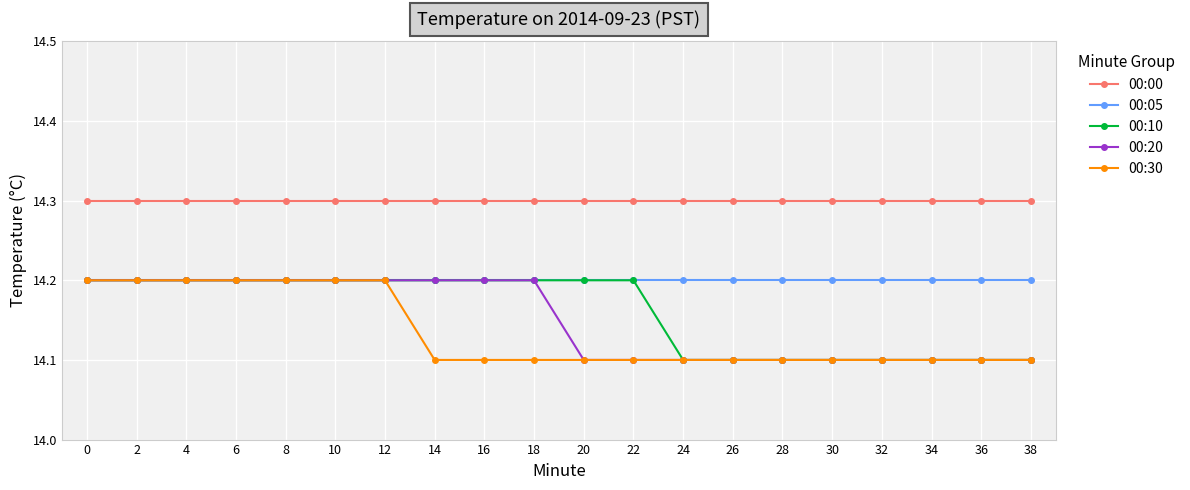

Reading right to left, what are all the values shown in this chart?

00:00: 38=14.3	36=14.3	34=14.3	32=14.3	30=14.3	28=14.3	26=14.3	24=14.3	22=14.3	20=14.3	18=14.3	16=14.3	14=14.3	12=14.3	10=14.3	8=14.3	6=14.3	4=14.3	2=14.3	0=14.3
00:05: 38=14.2	36=14.2	34=14.2	32=14.2	30=14.2	28=14.2	26=14.2	24=14.2	22=14.2	20=14.2	18=14.2	16=14.2	14=14.2	12=14.2	10=14.2	8=14.2	6=14.2	4=14.2	2=14.2	0=14.2
00:10: 38=14.1	36=14.1	34=14.1	32=14.1	30=14.1	28=14.1	26=14.1	24=14.1	22=14.2	20=14.2	18=14.2	16=14.2	14=14.2	12=14.2	10=14.2	8=14.2	6=14.2	4=14.2	2=14.2	0=14.2
00:20: 38=14.1	36=14.1	34=14.1	32=14.1	30=14.1	28=14.1	26=14.1	24=14.1	22=14.1	20=14.1	18=14.2	16=14.2	14=14.2	12=14.2	10=14.2	8=14.2	6=14.2	4=14.2	2=14.2	0=14.2
00:30: 38=14.1	36=14.1	34=14.1	32=14.1	30=14.1	28=14.1	26=14.1	24=14.1	22=14.1	20=14.1	18=14.1	16=14.1	14=14.1	12=14.2	10=14.2	8=14.2	6=14.2	4=14.2	2=14.2	0=14.2